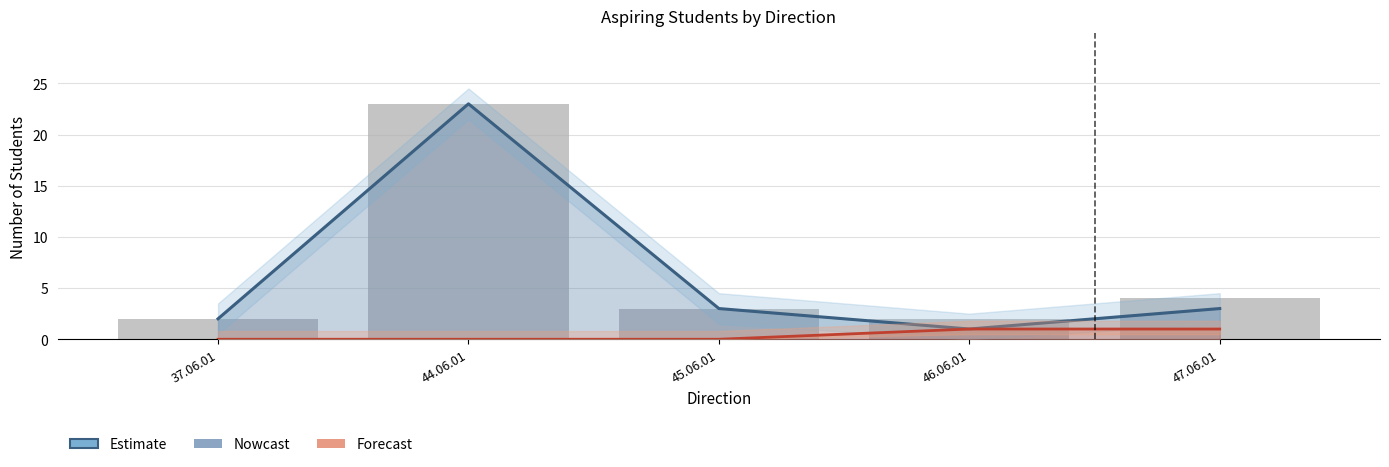

At which category is the sum across all series the highest?

44.06.01